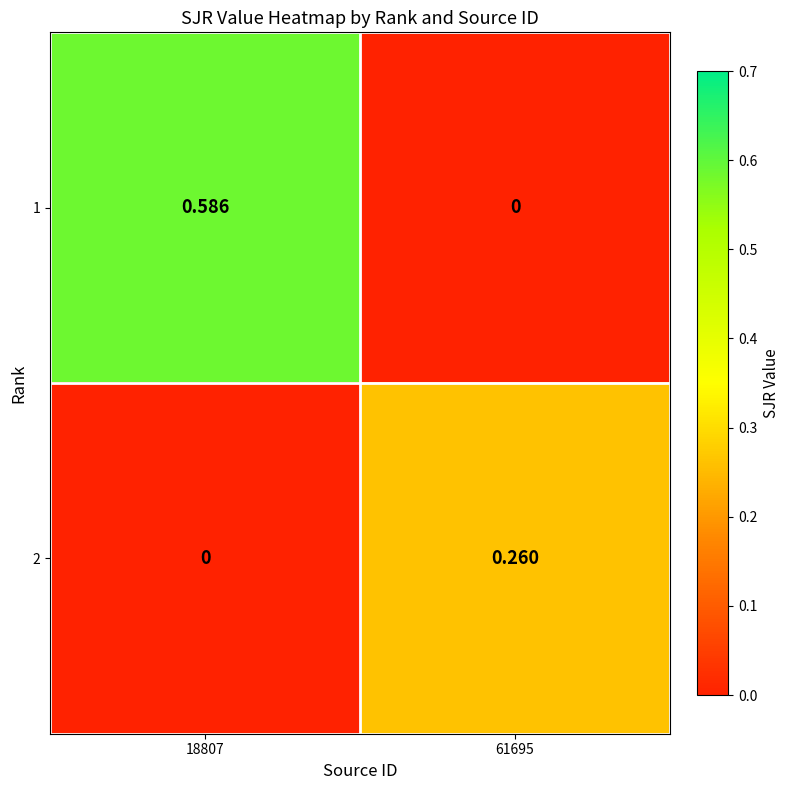

How many distinct data groups are displayed?

2